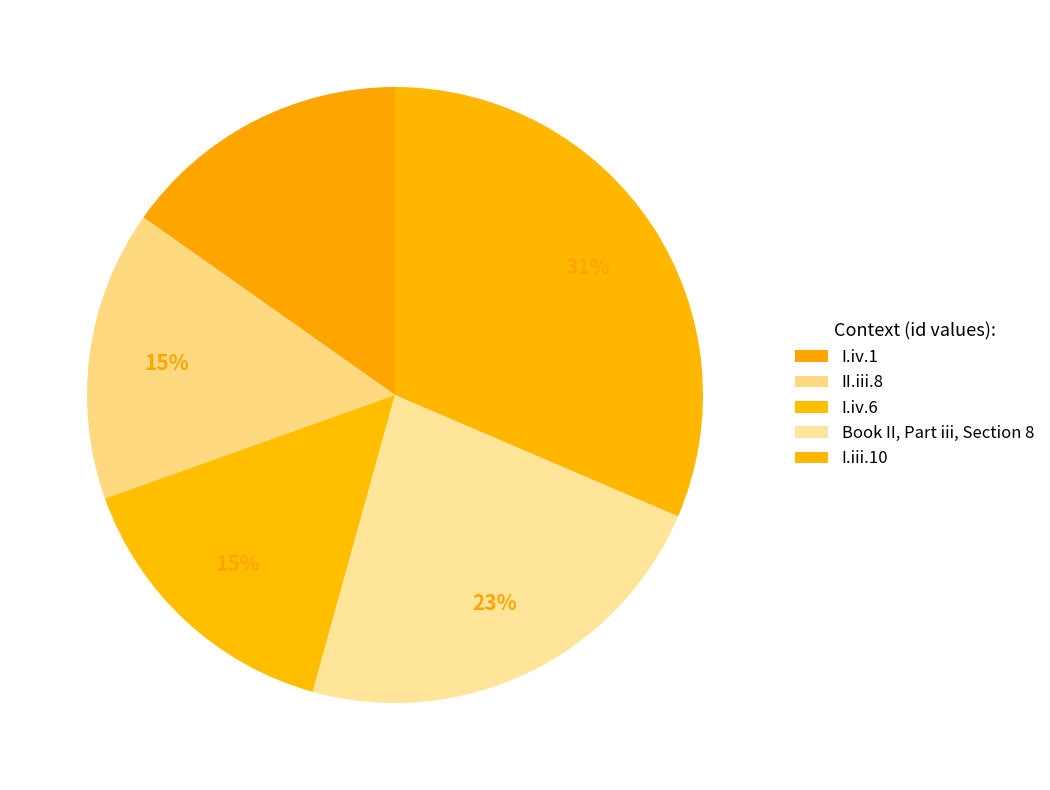

Count the number of slices in the pie.

5